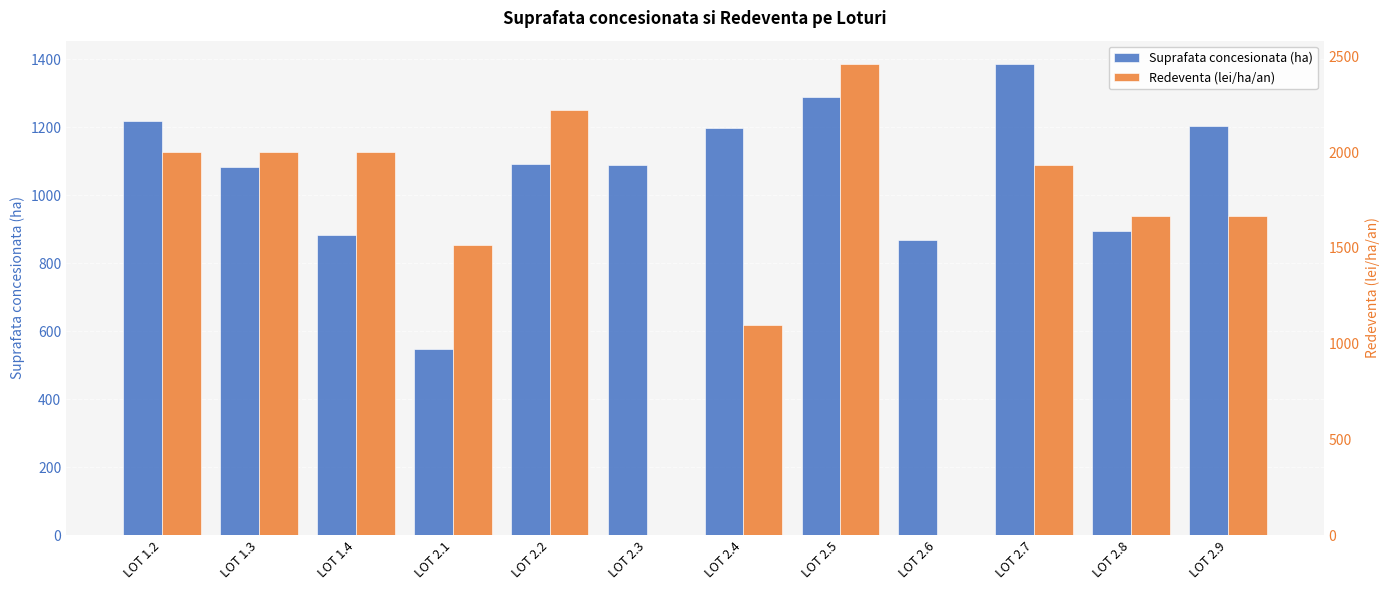

What is the label of the 9th bar from the left?

LOT 2.6